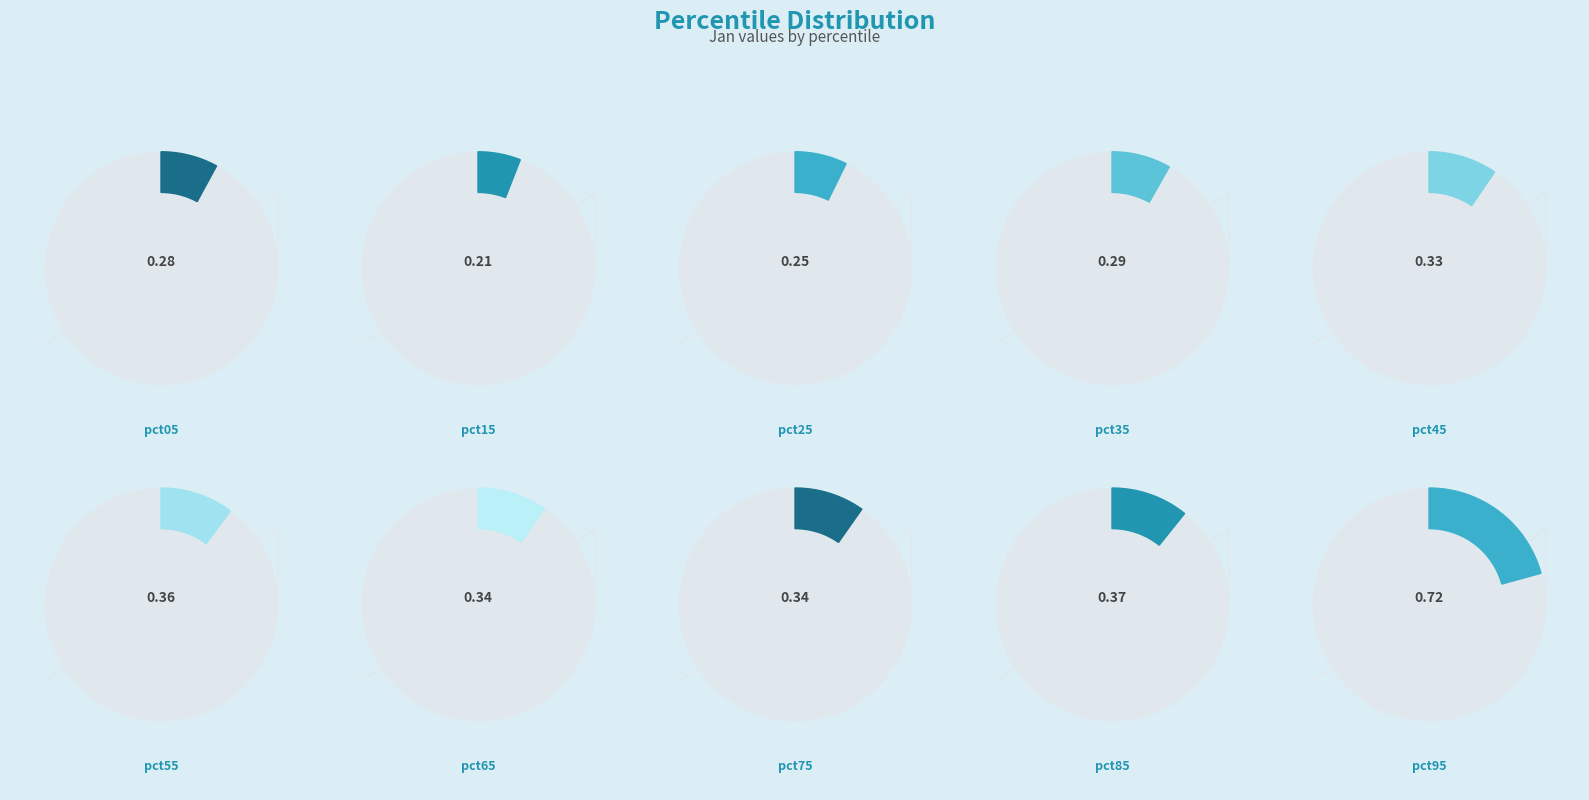

Which has a higher value, pct85 or pct55?

pct85